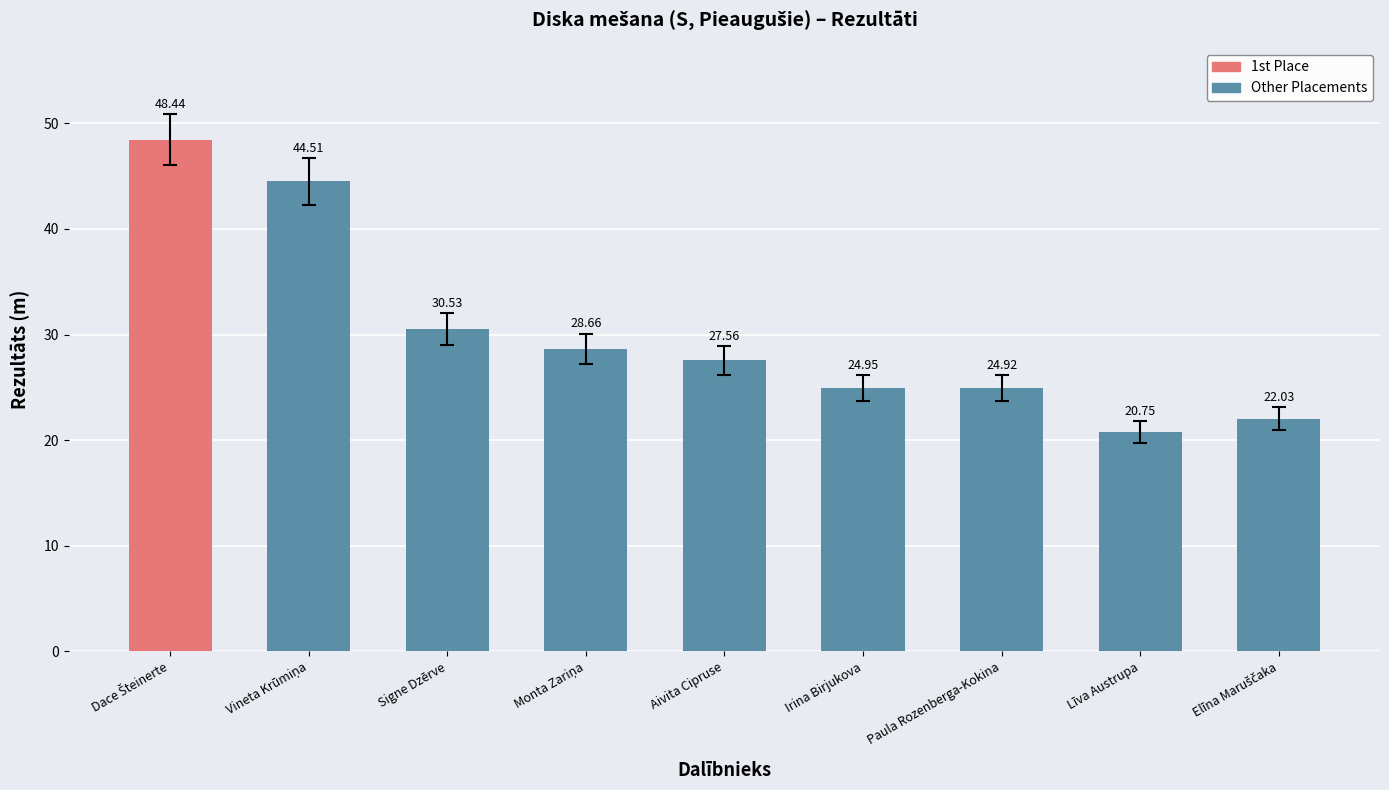

Which label corresponds to the smallest value in the chart?

Līva Austrupa